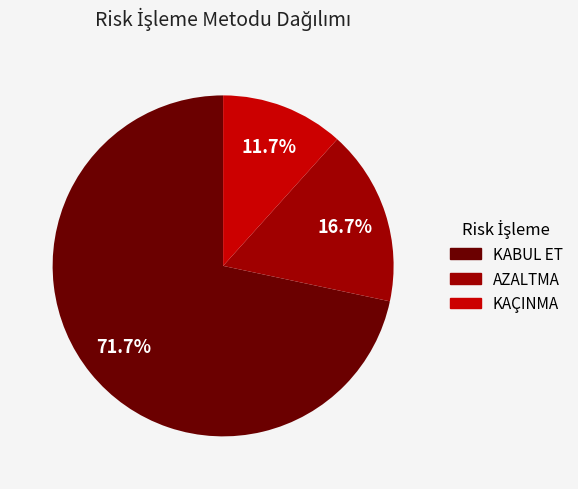

What is the largest slice in the pie chart?

KABUL ET